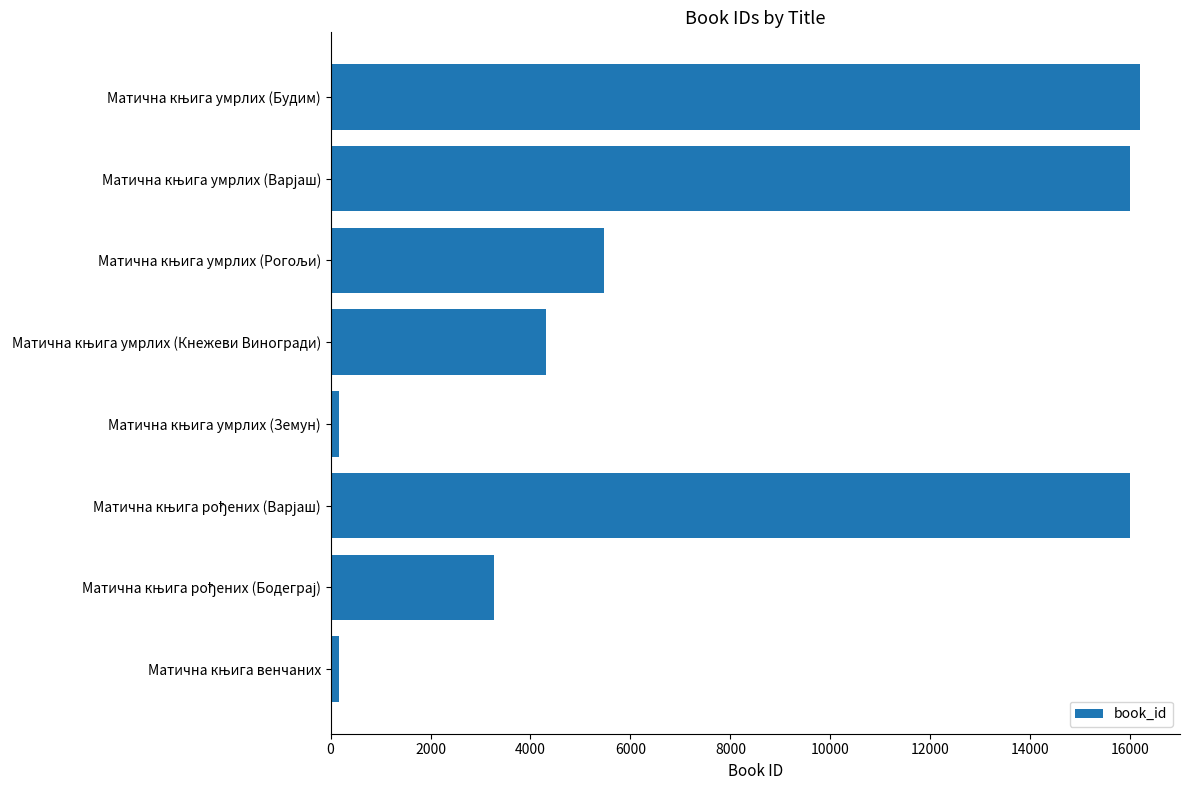

What is the difference between the maximum and minimum values?

16013